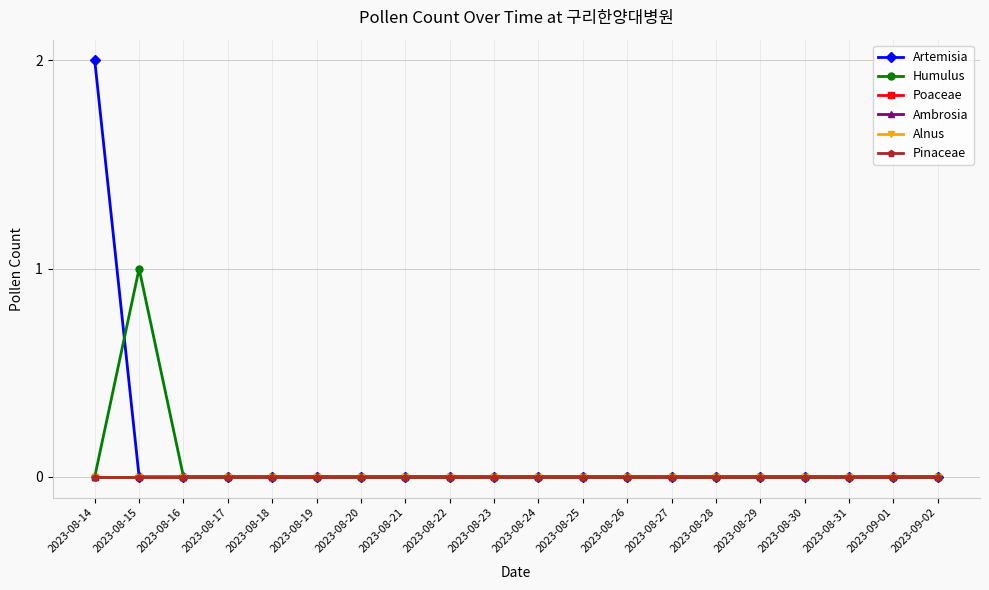

List the labels in order of Humulus value, largest first.

2023-08-15, 2023-08-14, 2023-08-16, 2023-08-17, 2023-08-18, 2023-08-19, 2023-08-20, 2023-08-21, 2023-08-22, 2023-08-23, 2023-08-24, 2023-08-25, 2023-08-26, 2023-08-27, 2023-08-28, 2023-08-29, 2023-08-30, 2023-08-31, 2023-09-01, 2023-09-02